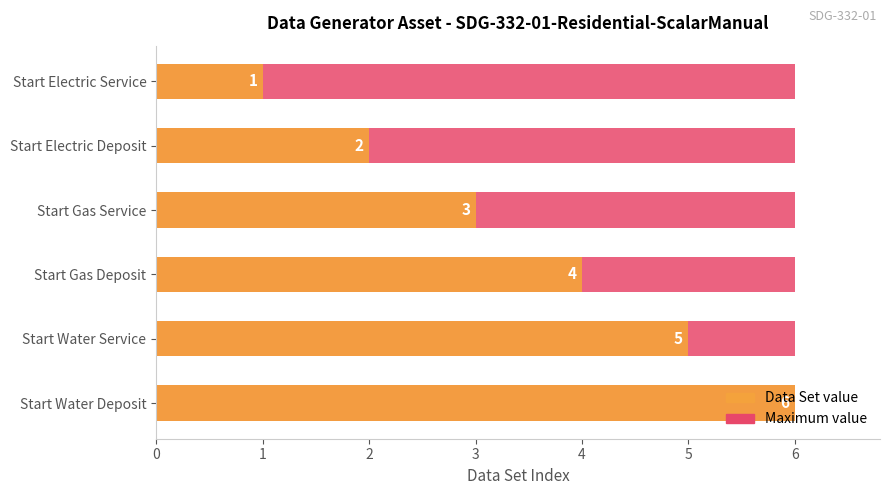

Count the Data Set value values in the range 2 to 5.

4